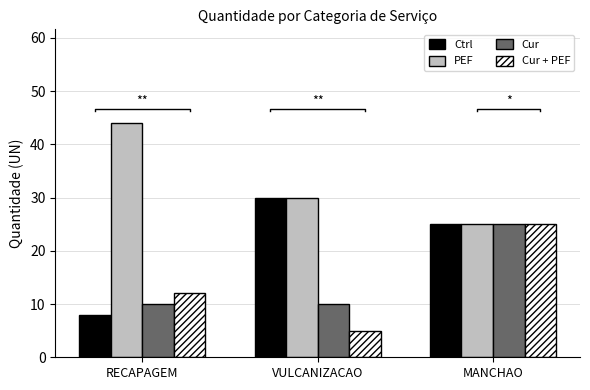

At how many categories does at least one series exceed 9?

3